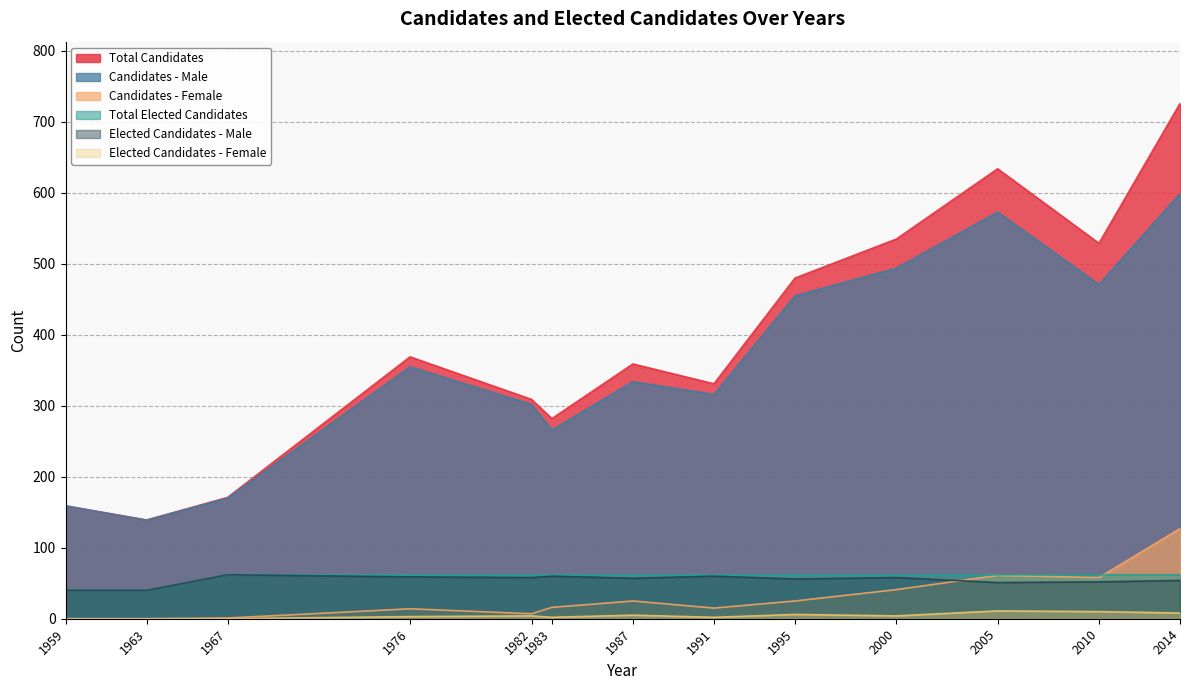

At 1963, list the series in order from smallest to largest.

Candidates - Female, Elected Candidates - Female, Total Elected Candidates, Elected Candidates - Male, Total Candidates, Candidates - Male